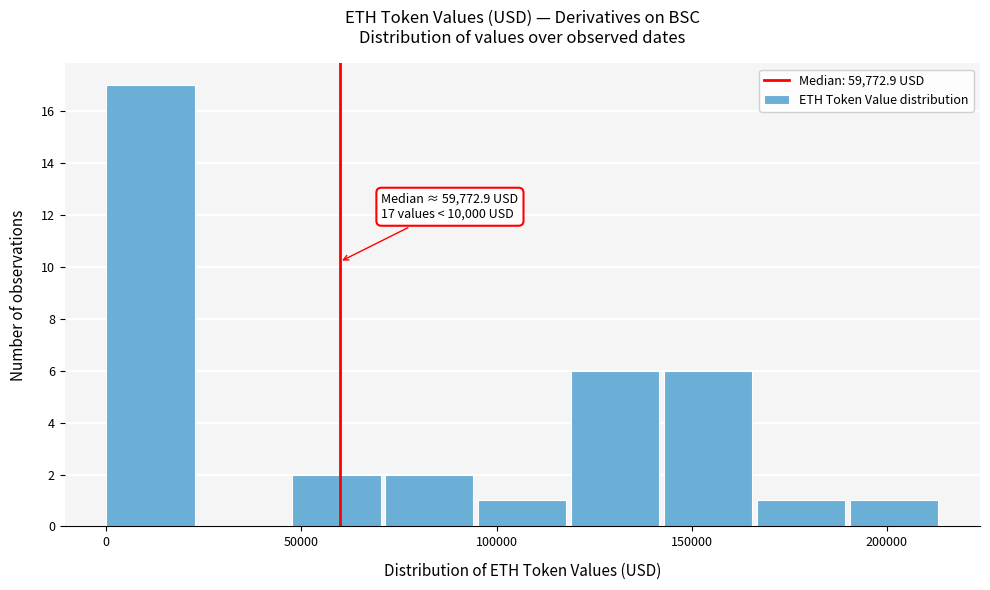

Over which range of the x-axis is the bar tallest?

0 to 25000